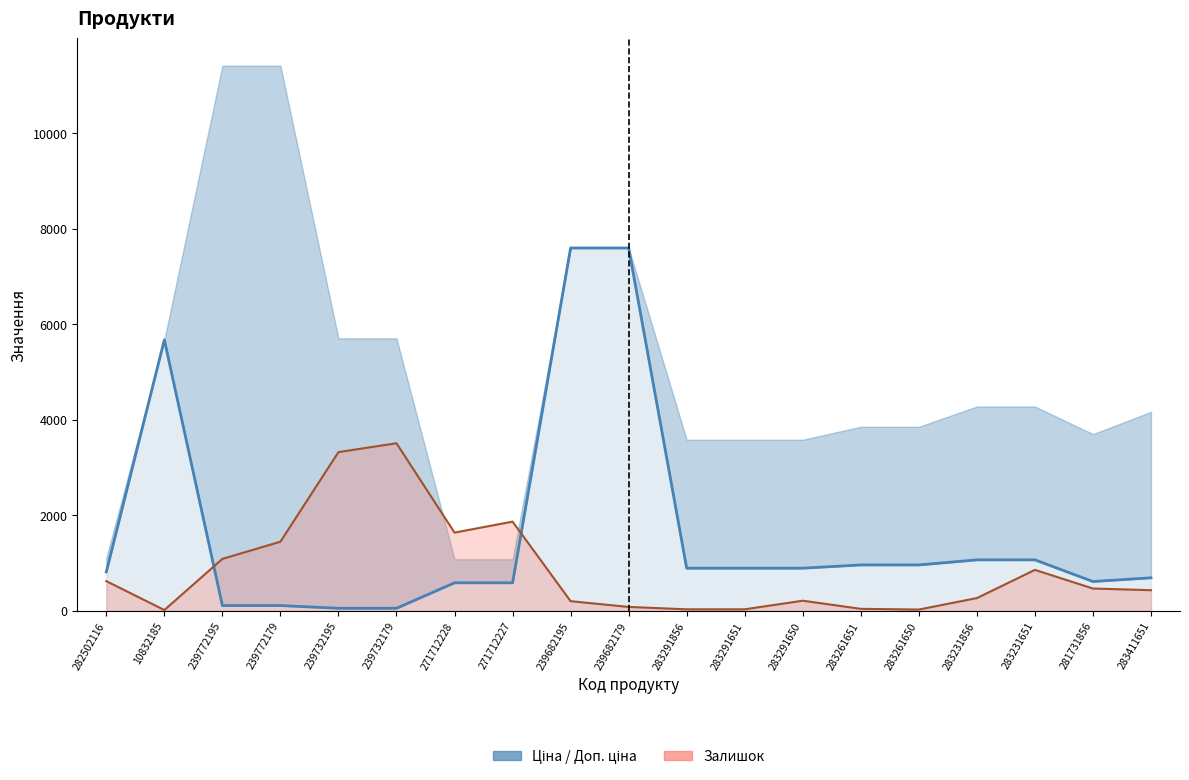

List the labels in order of value, smallest first.

239732195, 239732179, 239772195, 239772179, 271712228, 271712227, 281731856, 283411651, 282502116, 283291856, 283291651, 283291650, 283261651, 283261650, 283231856, 283231651, 10832185, 239682195, 239682179